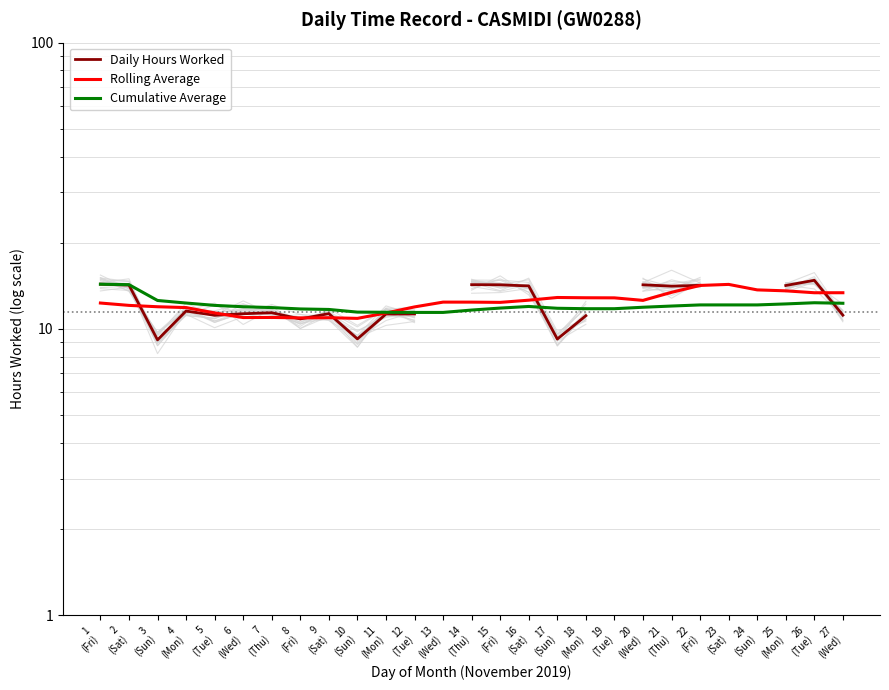

What is the value of the Cumulative Average point at the 23rd from the left?

12.1